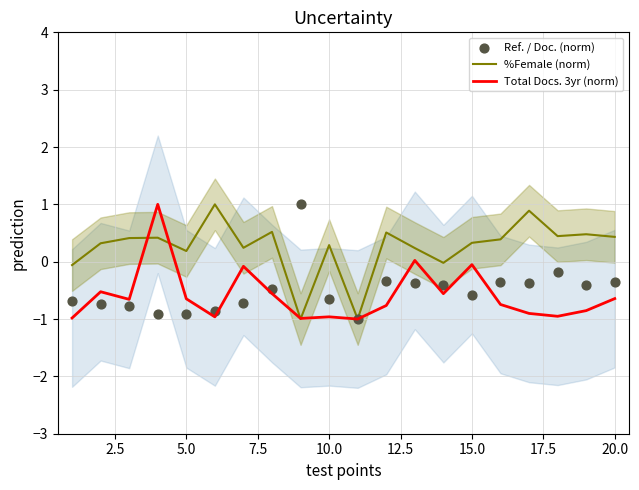

Is it true that %Female (norm) equals 0.4 at 20.0?

True